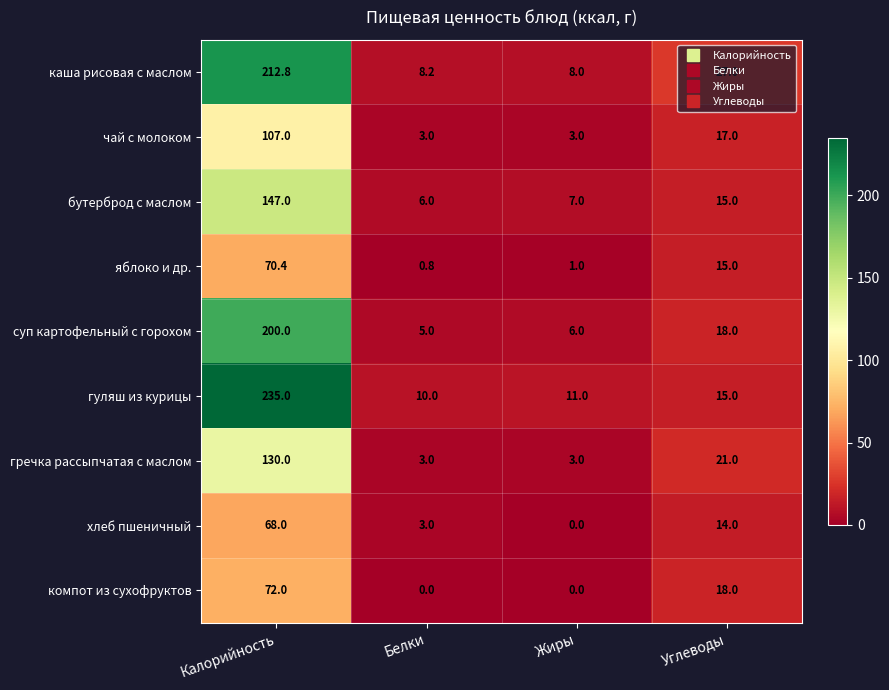

Count the number of categories in the chart.

4